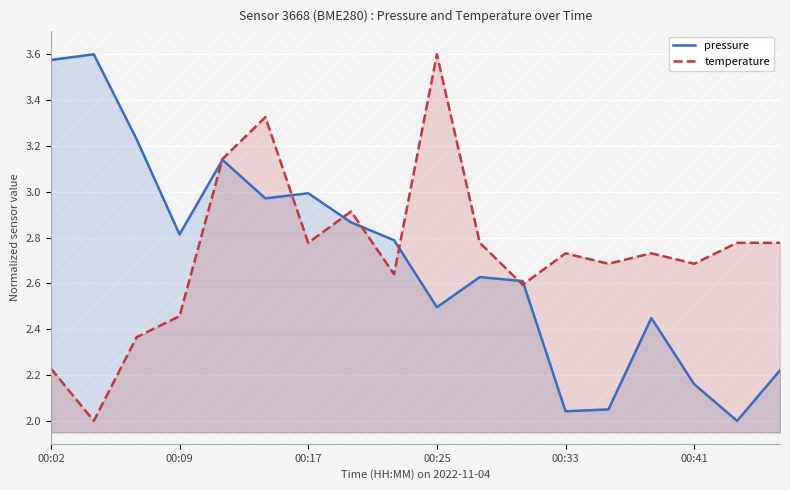

The temperature series shows 0.8 at 00:41. True or false?

False